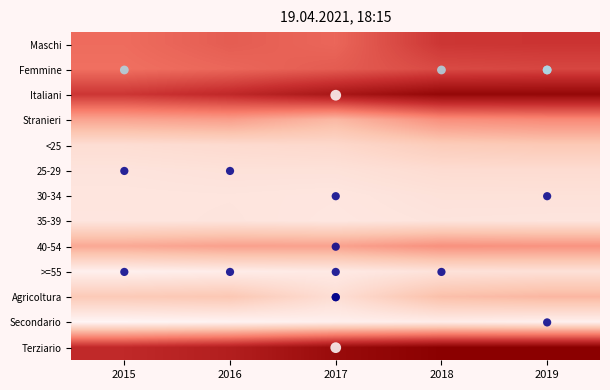

What is the difference between the highest and lowest values at 2015?

58180